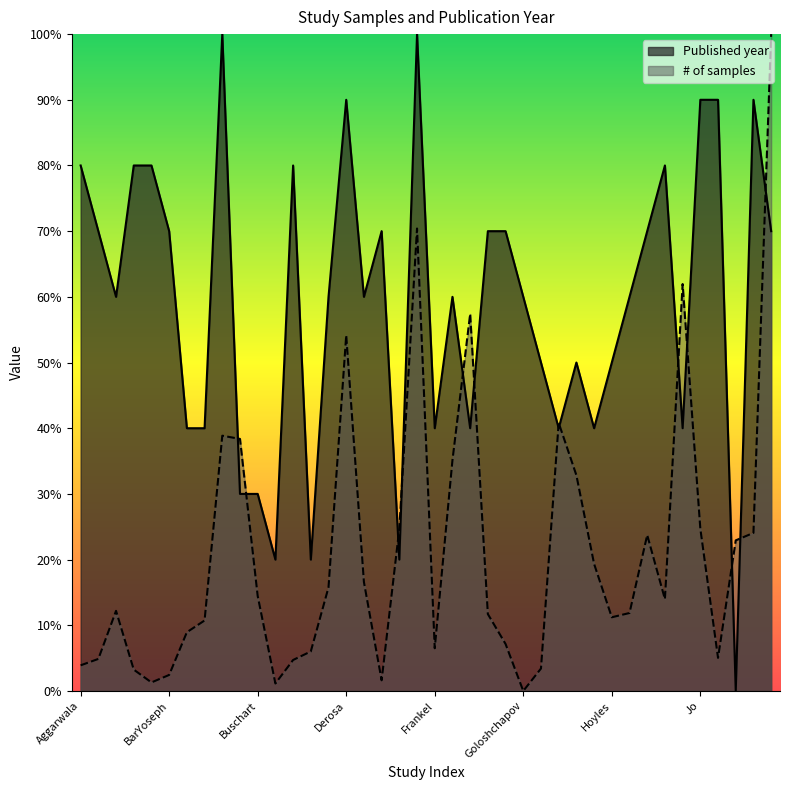

True or false: # of samples and Published year cross at least once.

True